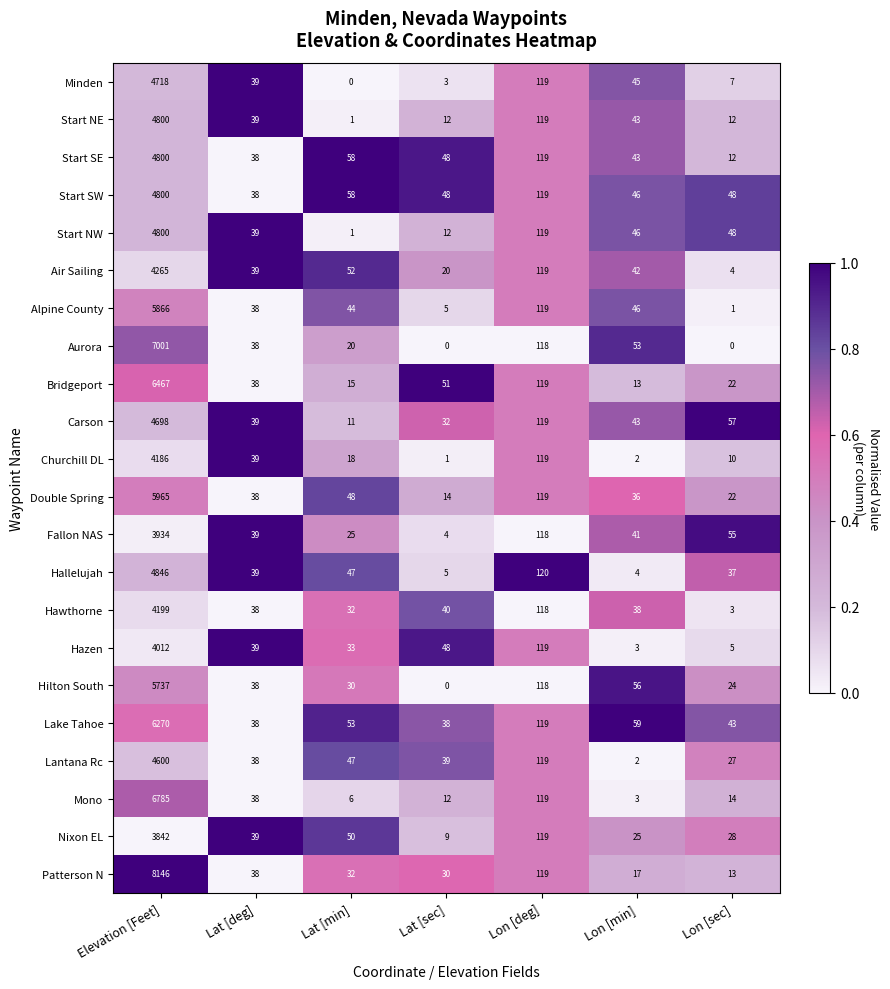

What is the difference between the second highest and minimum values in the Hallelujah series?

116